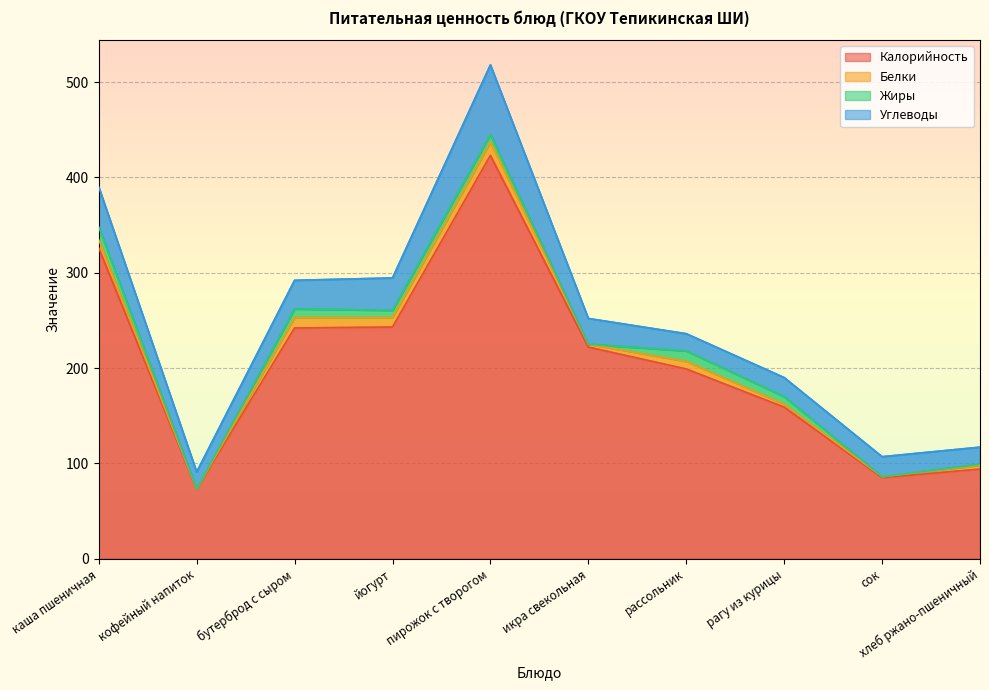

What is the label of the 6th point from the right?

пирожок с творогом